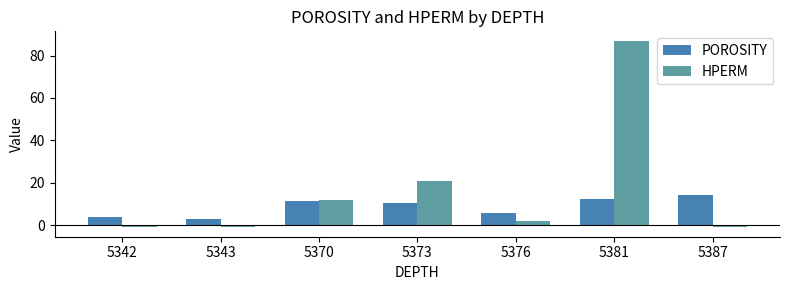

Rank the series at 5343 from highest to lowest value.

POROSITY, HPERM